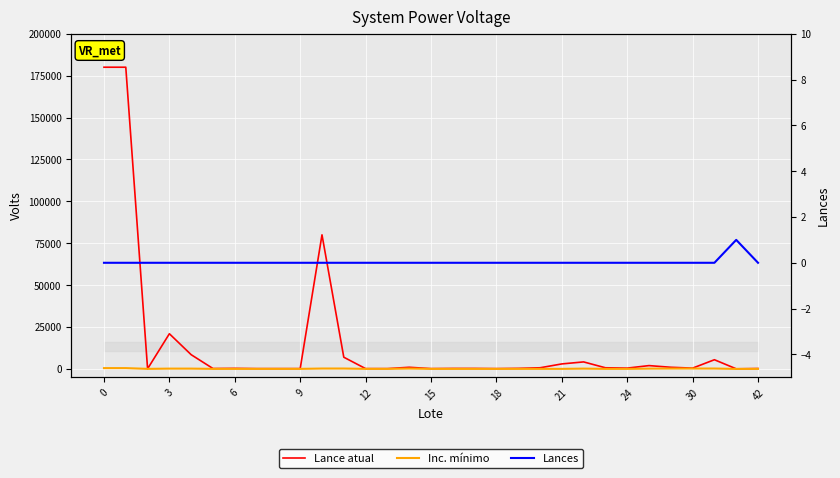

Is it true that Lances equals 0 at 11?

True